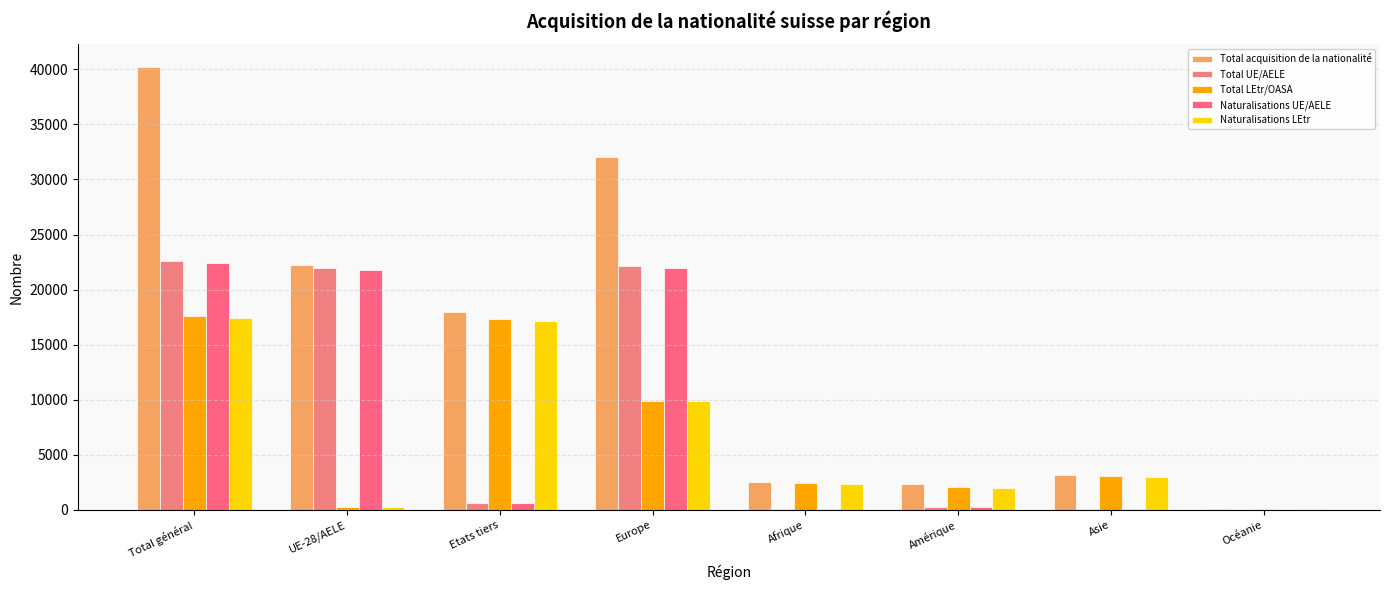

Is it true that Naturalisations UE/AELE equals 628 at Etats tiers?

True